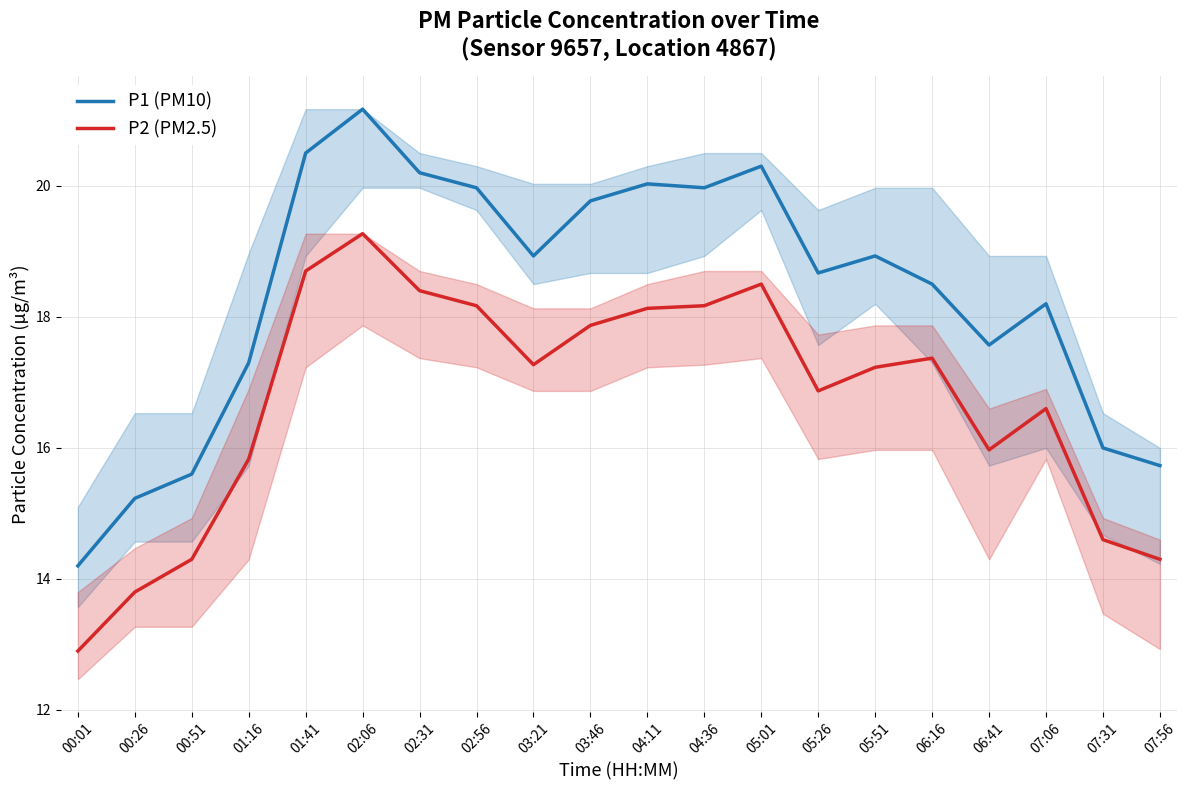

True or false: P2 (PM2.5) and P1 (PM10) intersect in this chart.

False